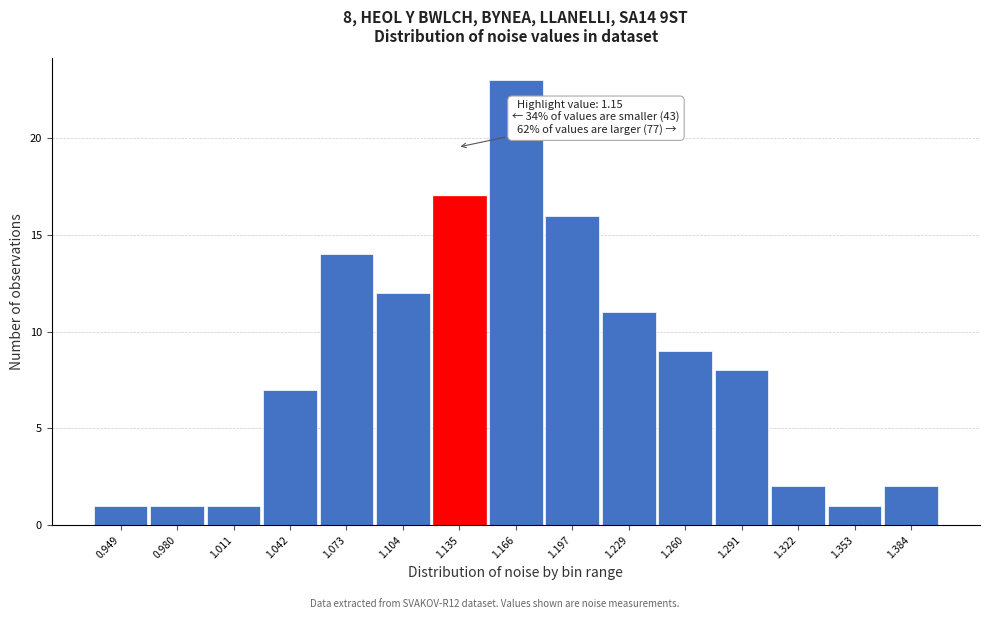

Reading left to right, extract all data points from this chart.

1	1	1	7	14	12	17	23	16	11	9	8	2	1	2